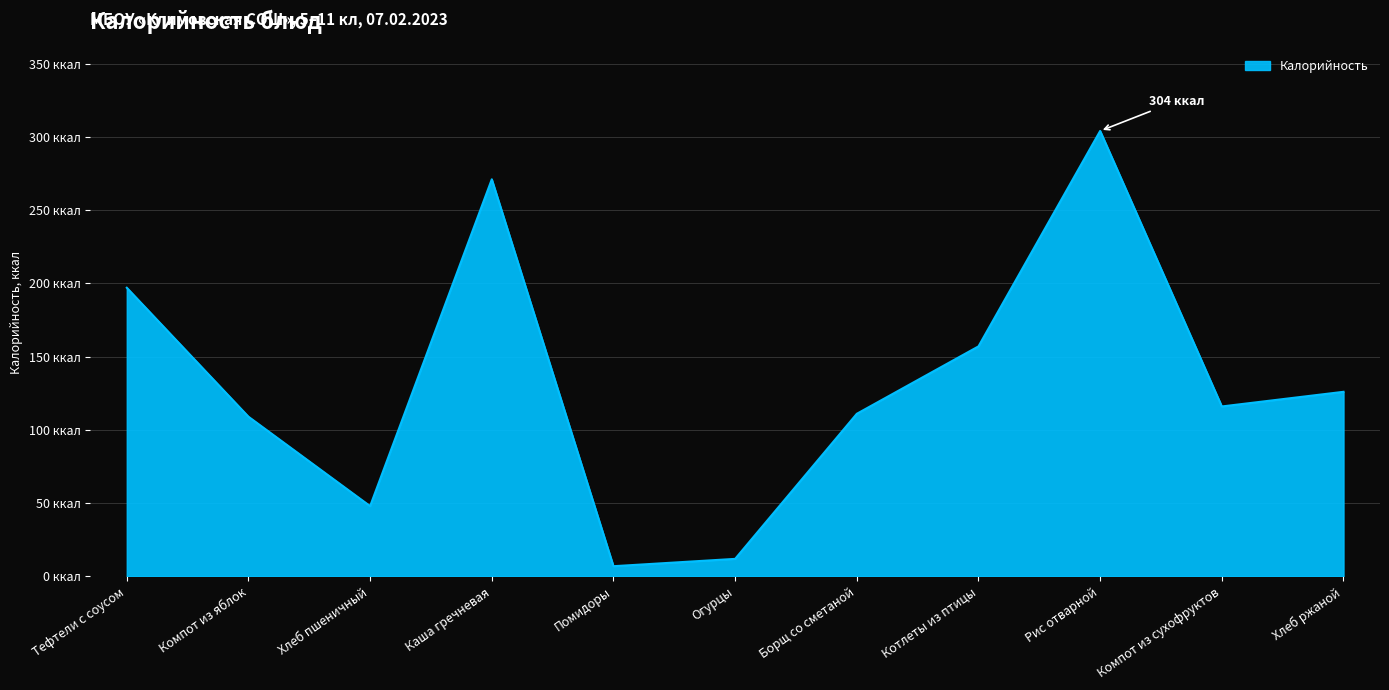

Which category has the highest value across all series?

Рис отварной